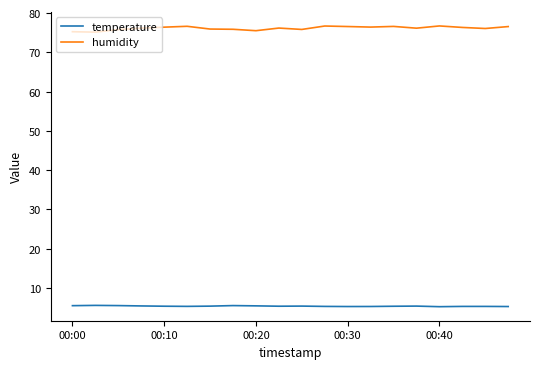

Which series has the largest range (max minus min)?

humidity